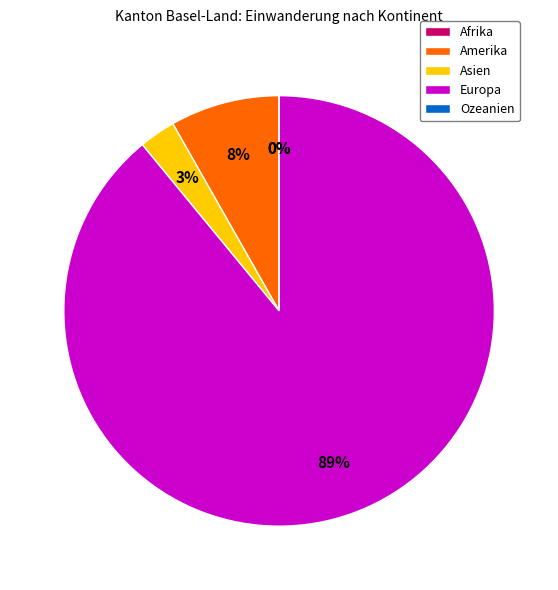

What portion of the pie excludes Afrika?

100.0%